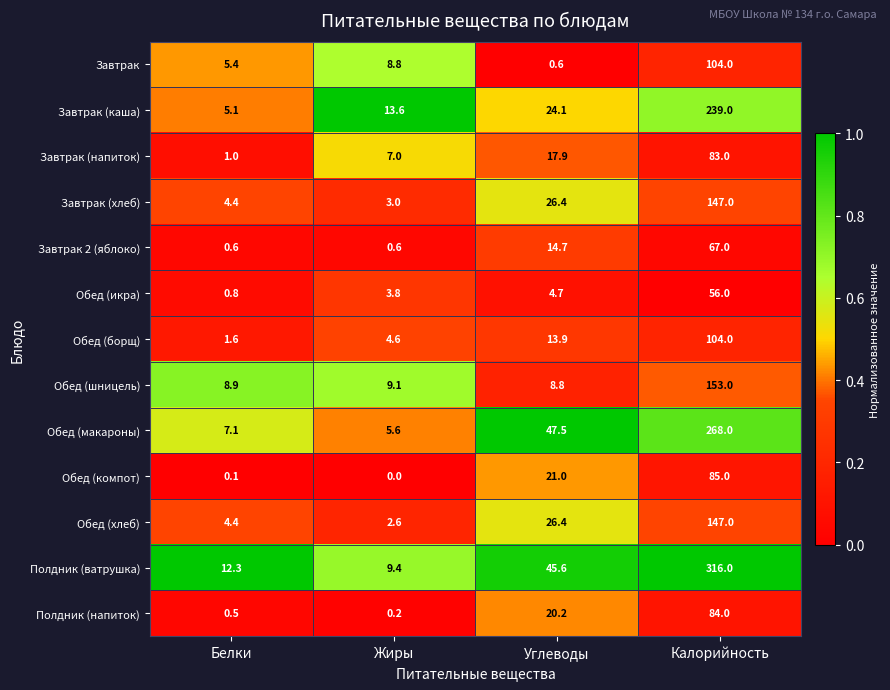

Read the Обед (компот) value at Углеводы.

21.0